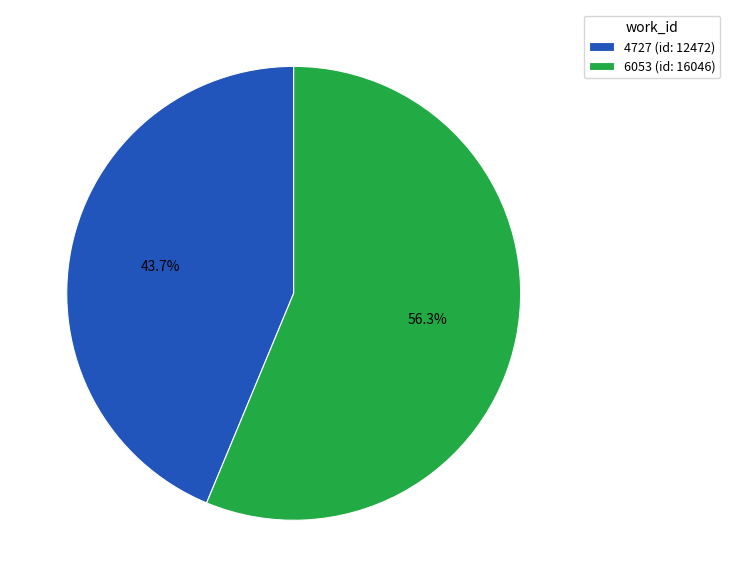

Is the sum of 6053 and 4727 greater than half?

Yes